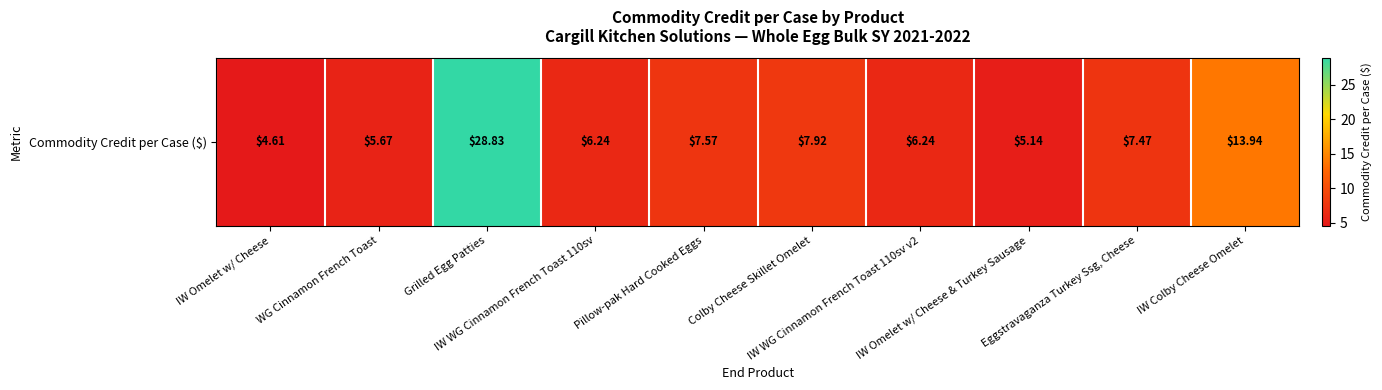

Count the number of data series in this chart.

1